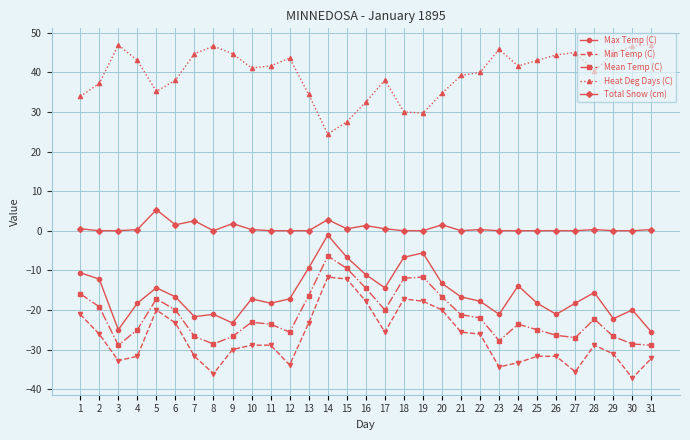

What is the greatest value displayed?

46.9